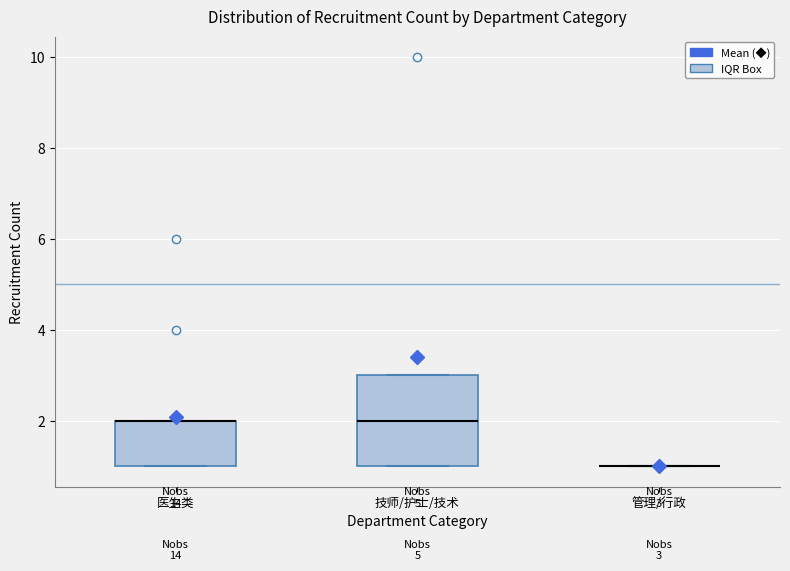

Which box is the tallest, from its lower edge to its upper edge?

技师/护士/技术